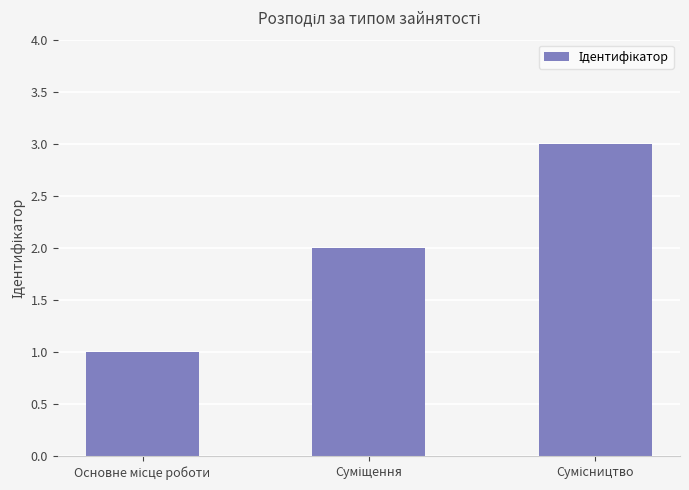

What is the sum of all values?

6